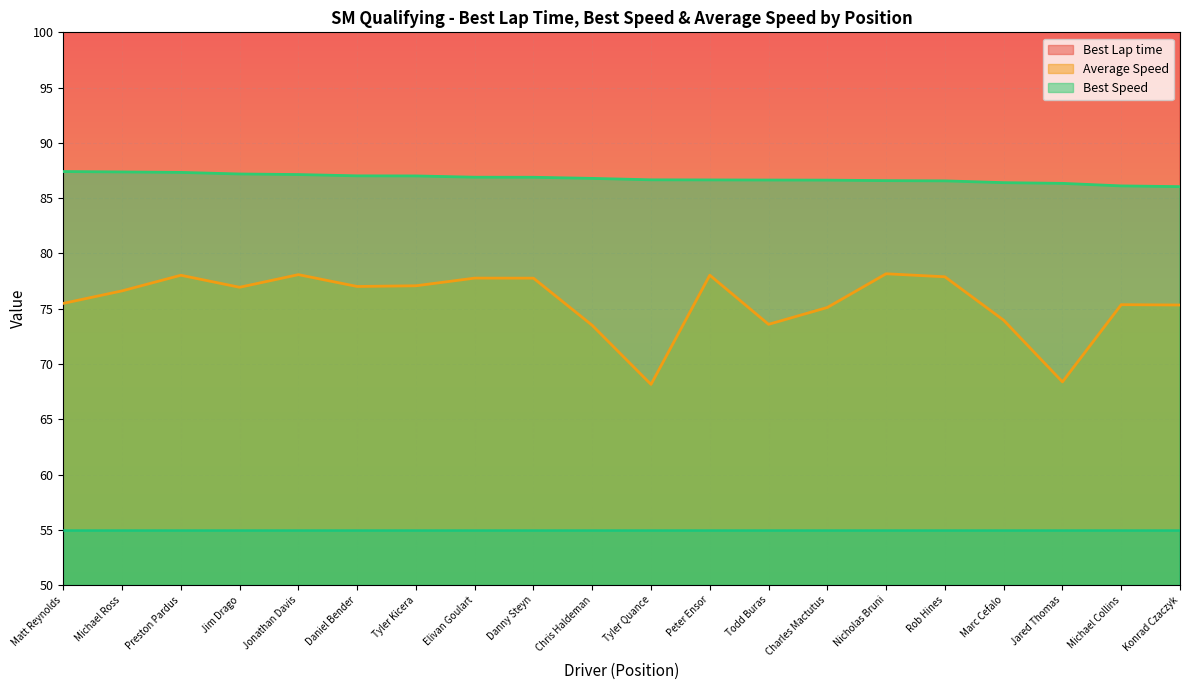

Reading left to right, list all the values displayed in this chart.

Best Lap time: 134.7	134.7	134.8	135.0	135.1	135.3	135.3	135.5	135.5	135.6	135.8	135.9	135.9	135.9	136.0	136.0	136.2	136.3	136.7	136.8
Average Speed: 75.5	76.6	78.0	76.9	78.1	77.0	77.1	77.8	77.8	73.5	68.2	78.0	73.6	75.1	78.2	77.9	74.0	68.4	75.4	75.3
Best Speed: 87.4	87.4	87.3	87.2	87.1	87.0	87.0	86.9	86.9	86.8	86.7	86.6	86.6	86.6	86.6	86.6	86.4	86.3	86.1	86.0